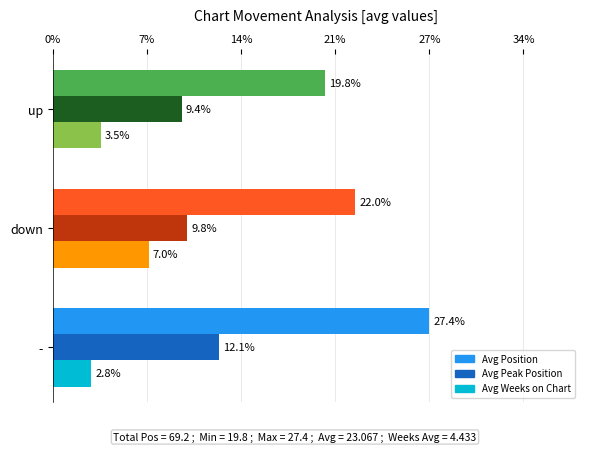

What are all the series names shown in the legend?

Avg Position, Avg Peak Position, Avg Weeks on Chart